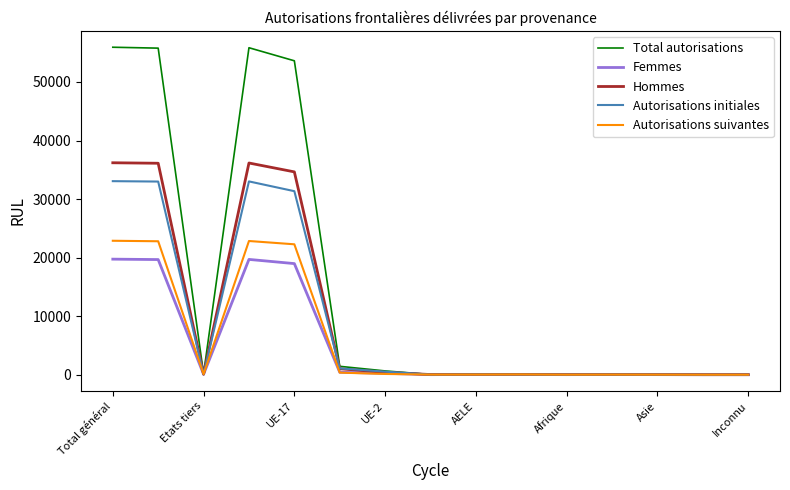

Which series has the largest range (max minus min)?

Total autorisations